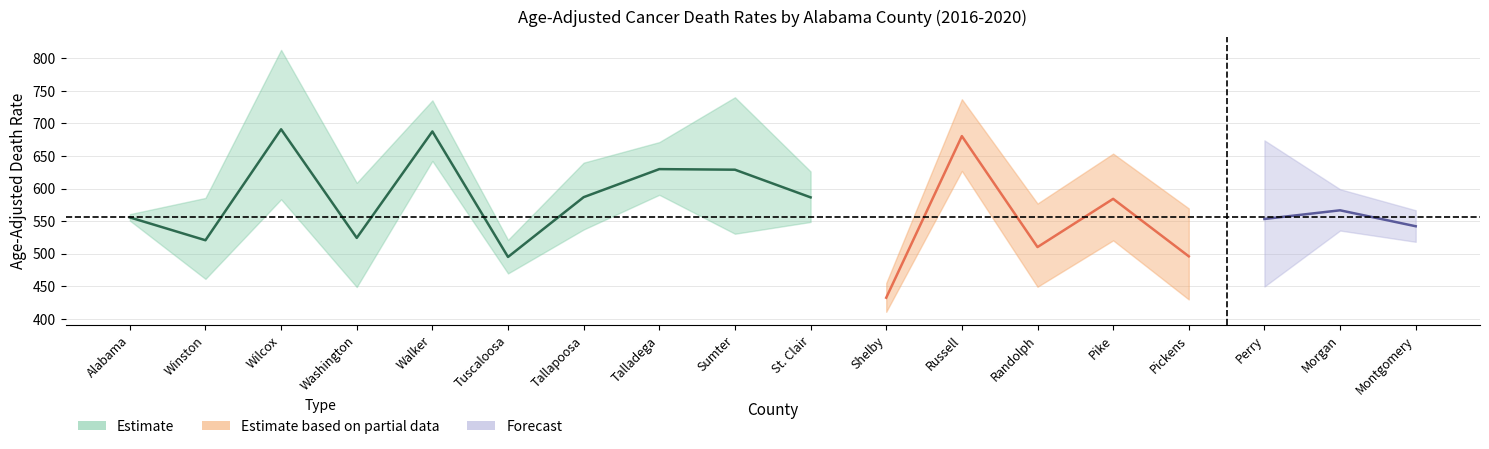

Is it true that trend_upper equals 231.3 at Washington?

False